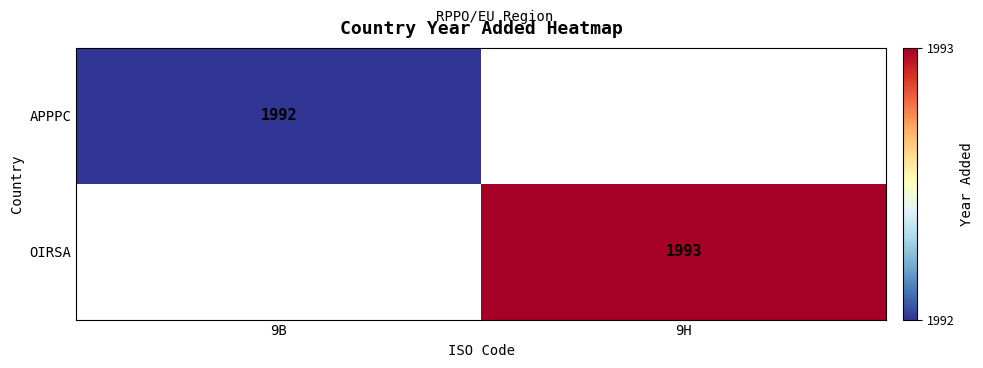

Is it true that APPPC equals 1992 at 9B?

True